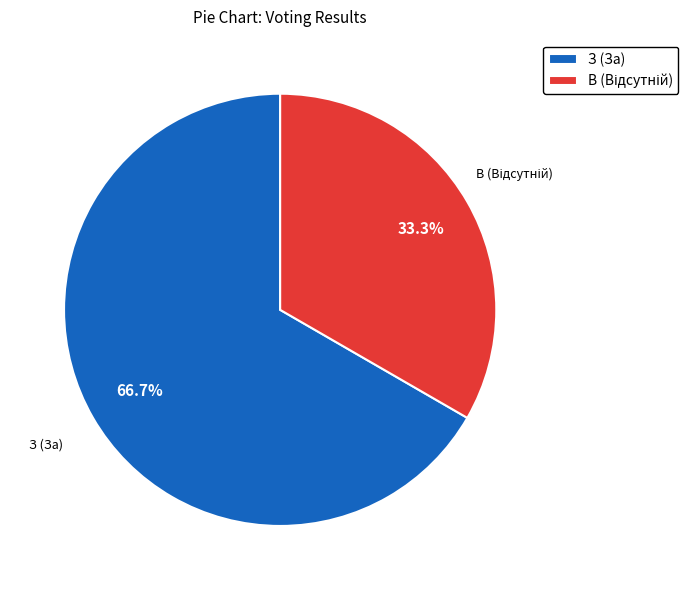

What is the largest slice in the pie chart?

З (За)